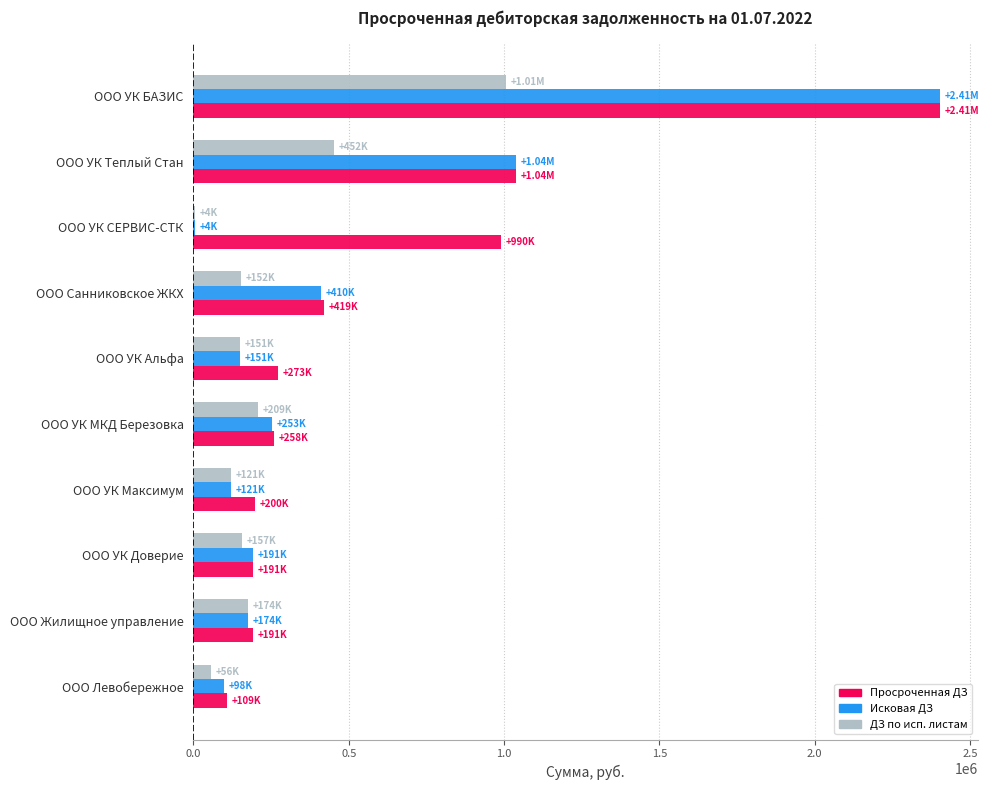

At which category is the sum across all series the highest?

ООО УК БАЗИС